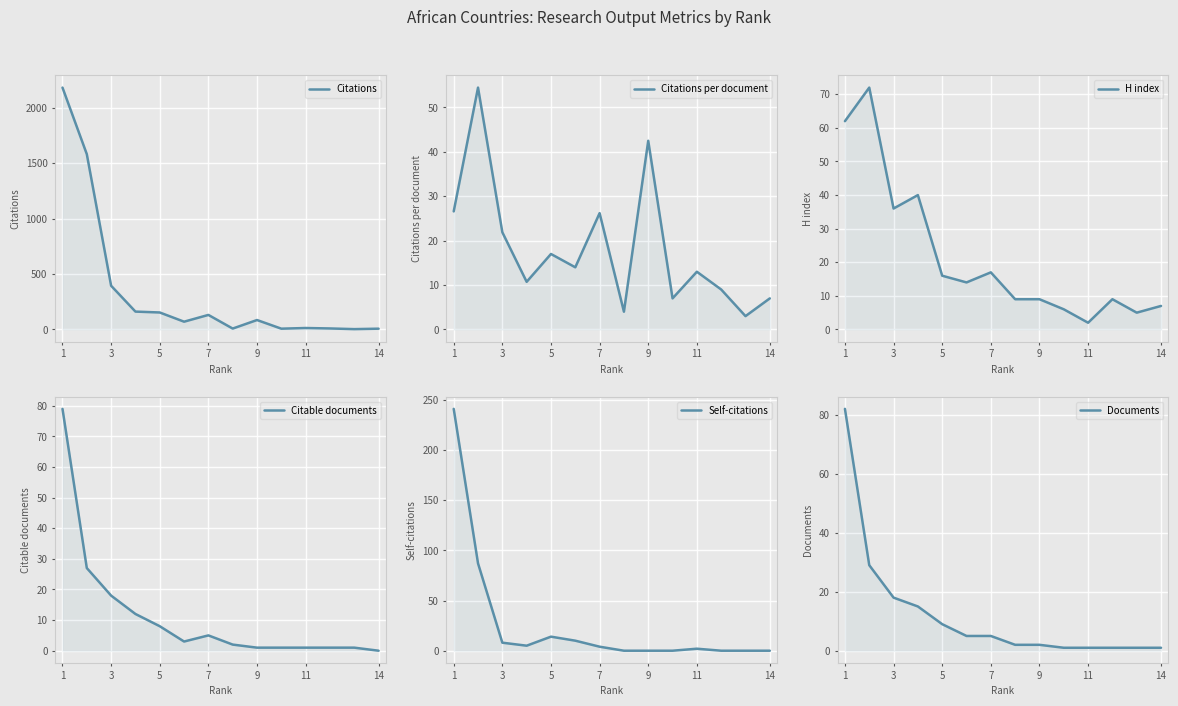

Which series changed the most between 3 and 7?

Citations